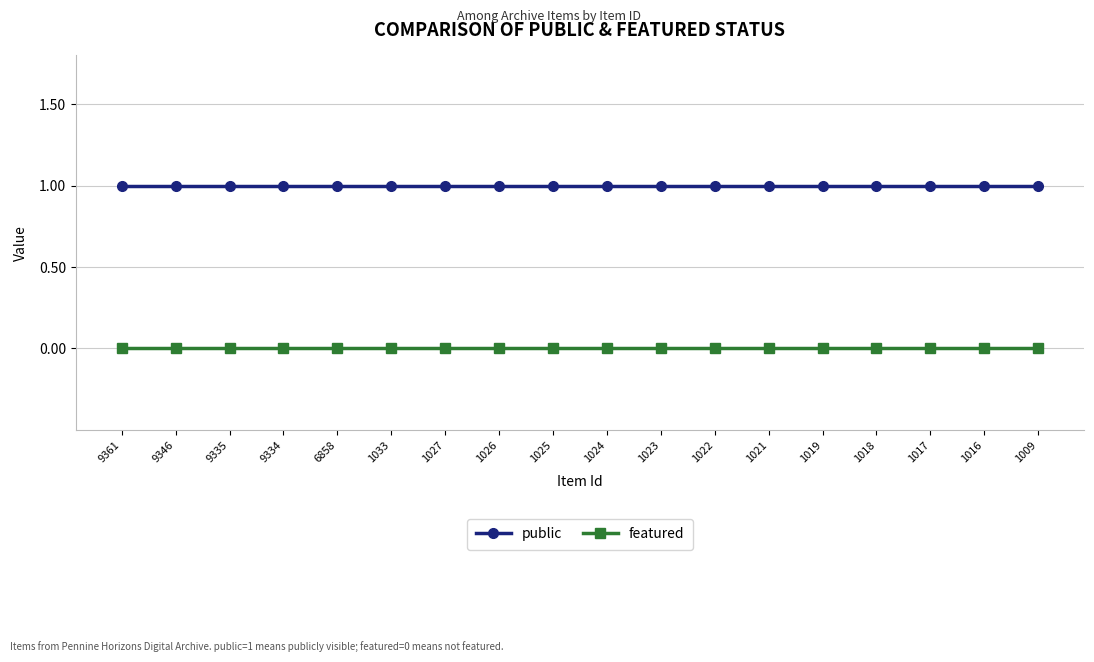

Rank the series at 9361 from lowest to highest value.

featured, public